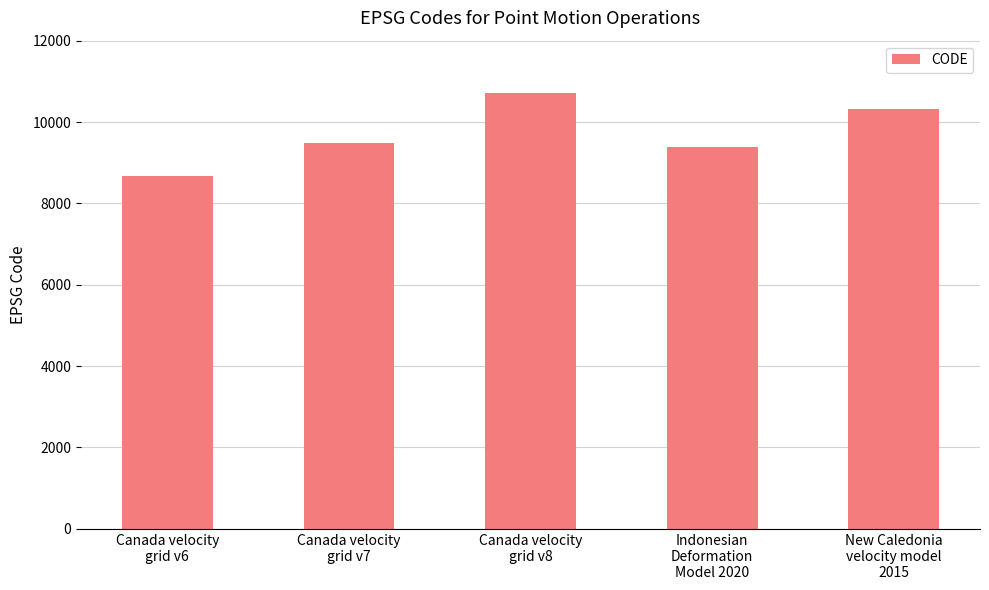

Read the value at Indonesian
Deformation
Model 2020.

9375